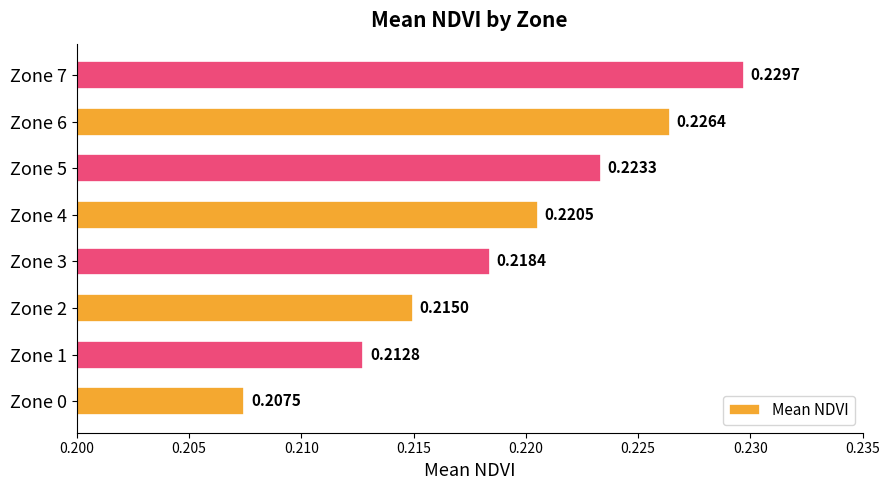

Are the bars horizontal?

Yes